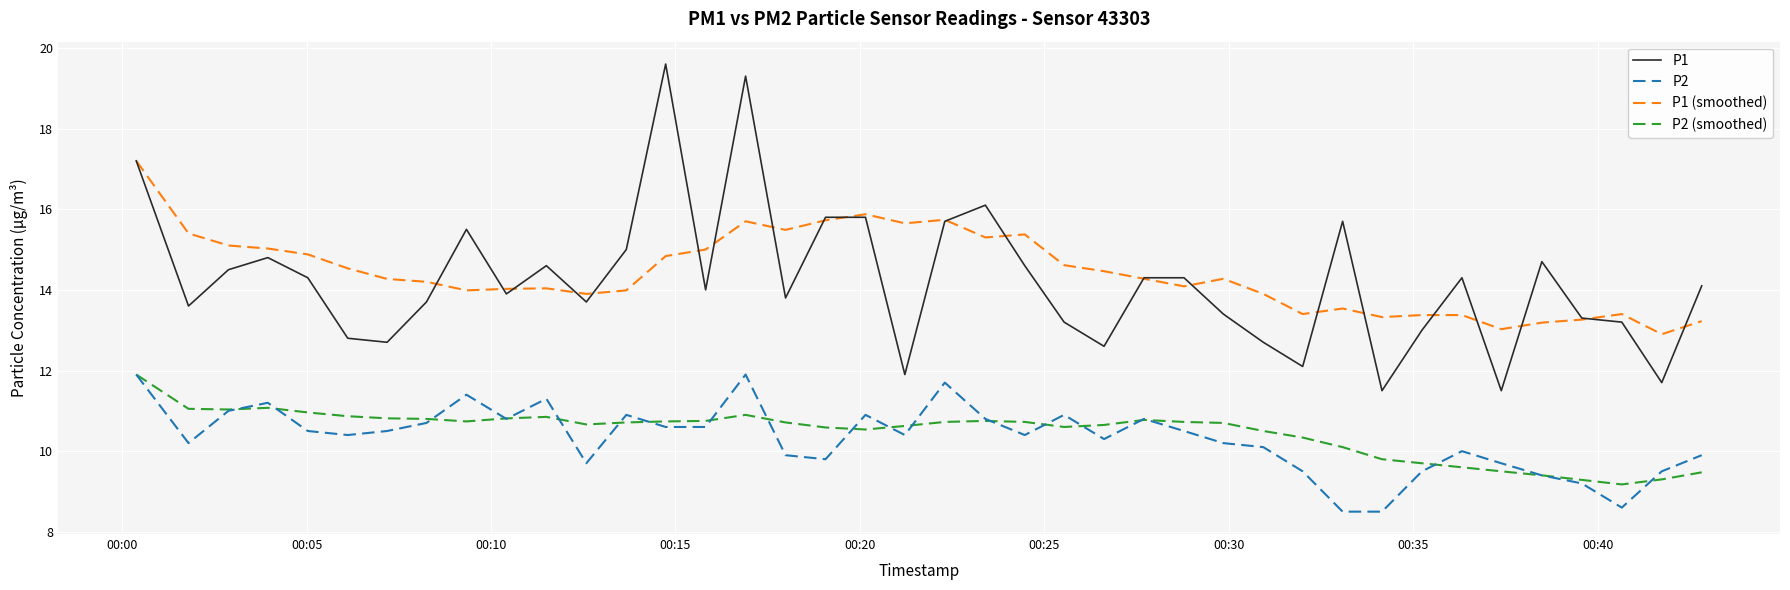

What is the minimum value shown in the chart?

8.5